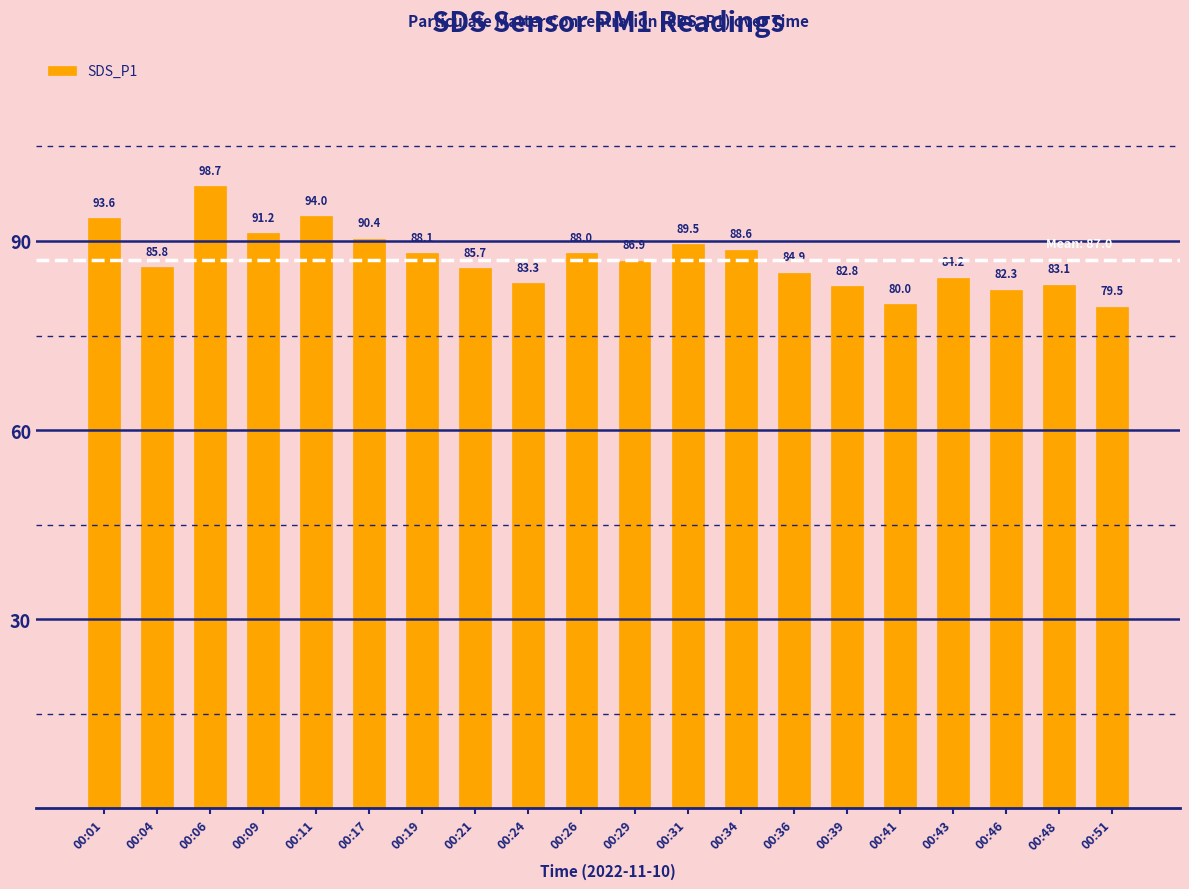

At which label is the value closest to 89?

00:34